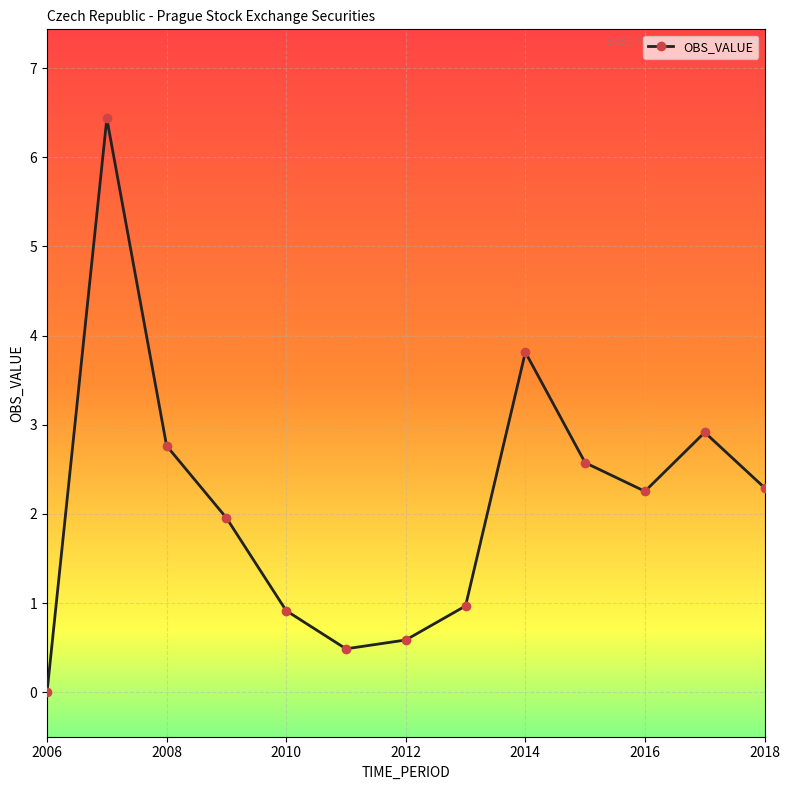

How many data points does each series have?

13